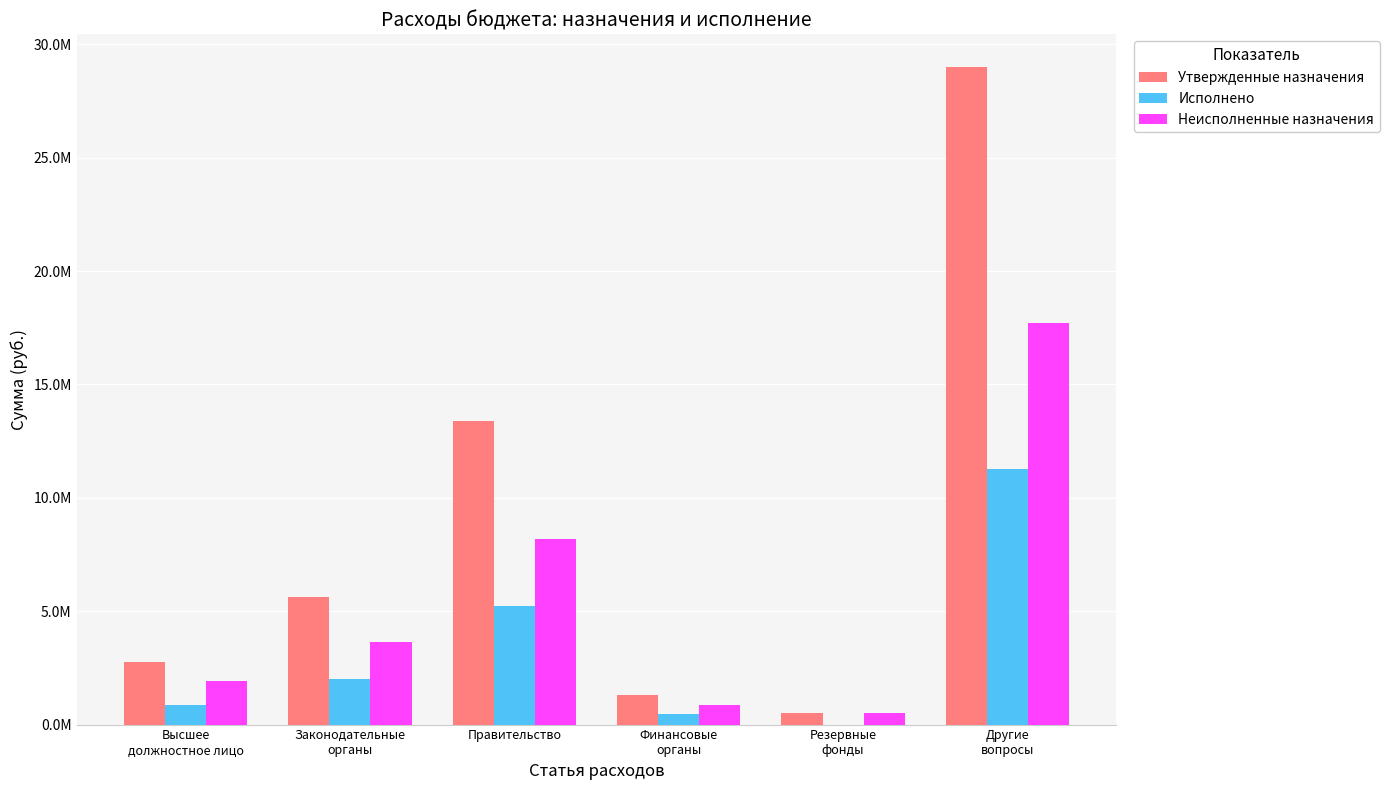

At which label is Неисполненные назначения closest to 9111402?

Правительство